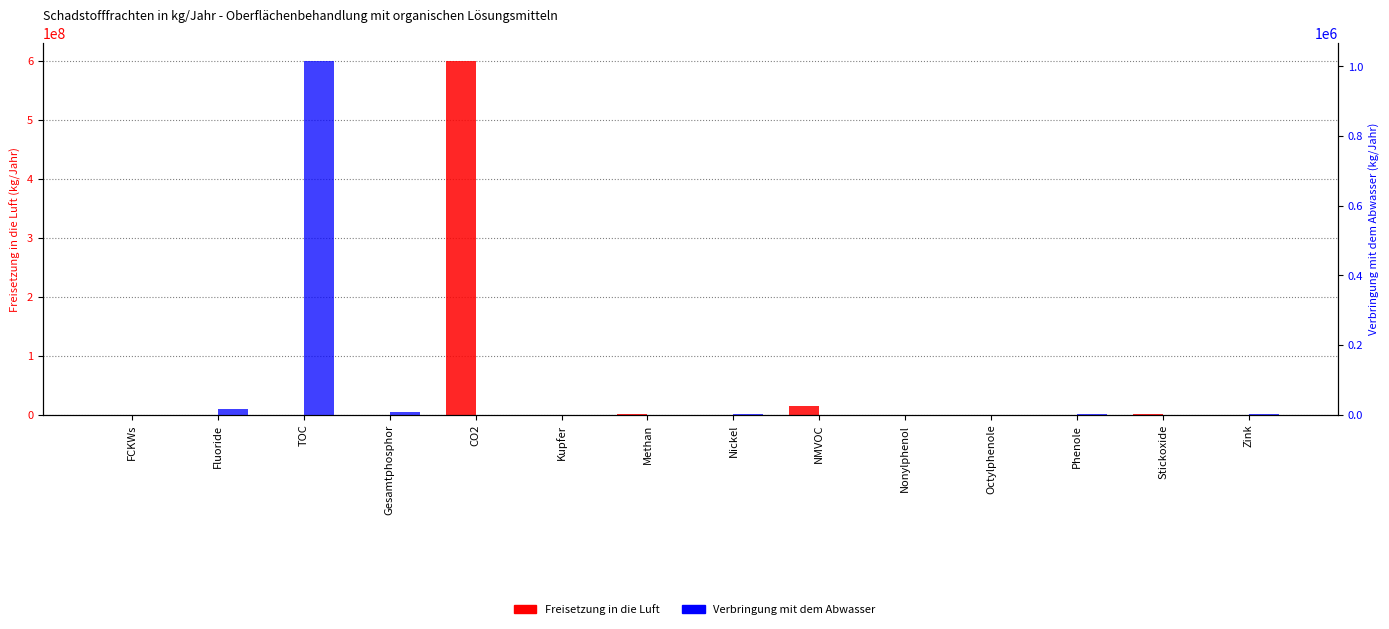

What is the difference between the maximum and second lowest values in the Freisetzung in die Luft series?

600000000